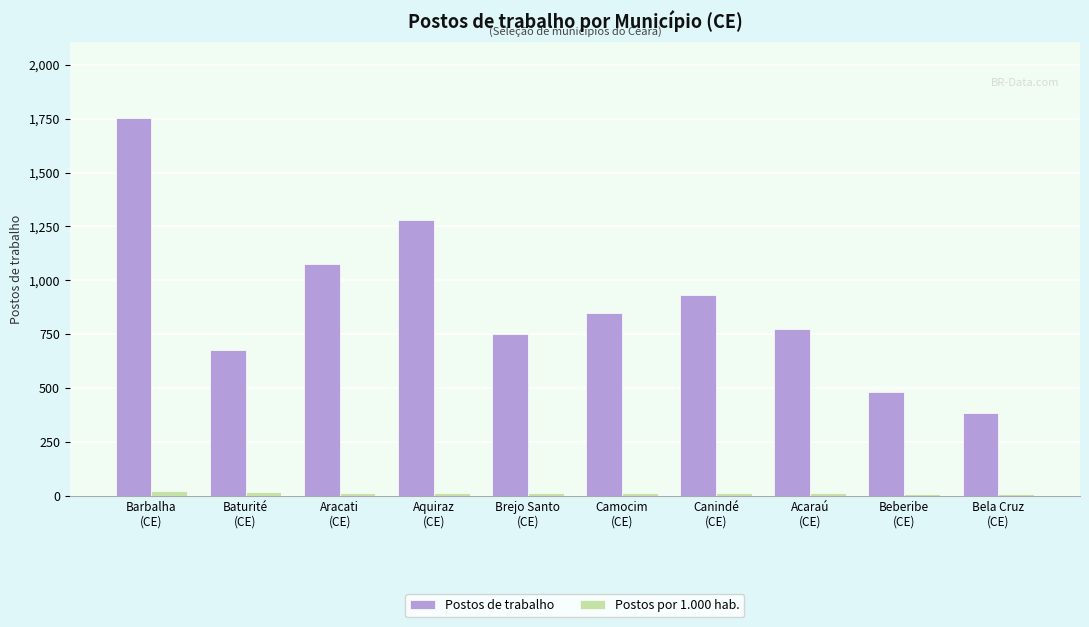

Where does the Postos por 1.000 hab. series first go above 14?

Barbalha
(CE)